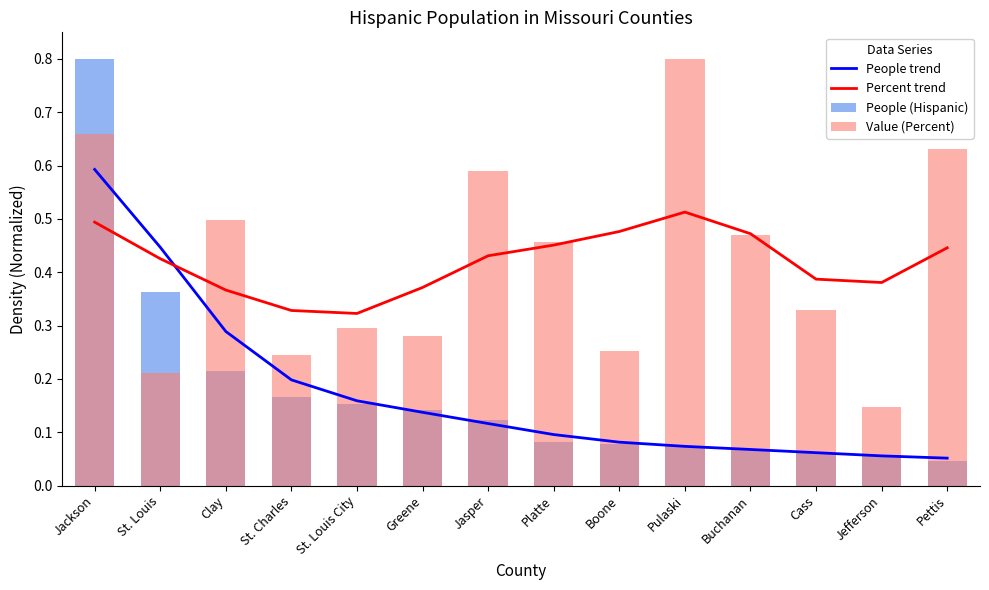

What is the difference between the maximum and second lowest values in the People (Hispanic) series?

0.7